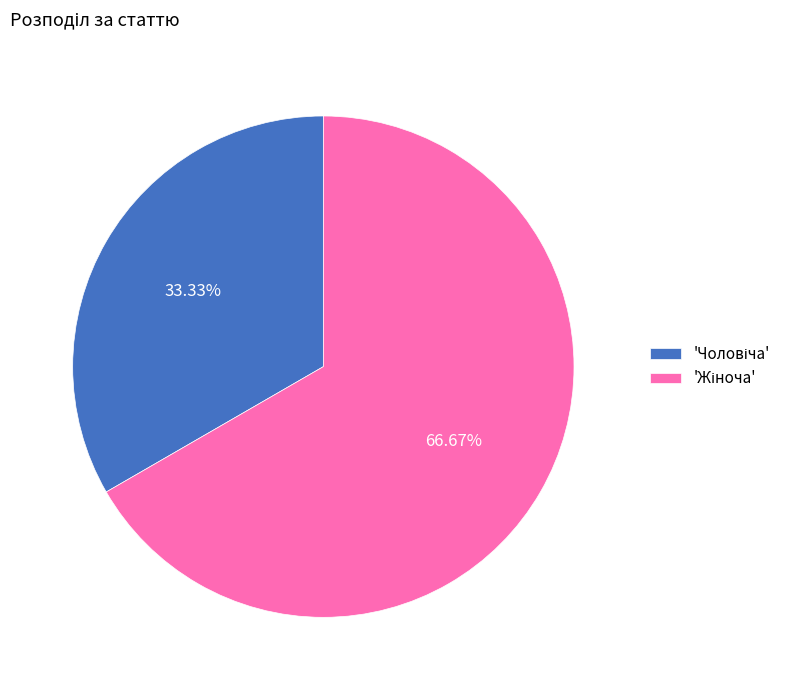

To the nearest percent, what is the difference between the largest and smallest slice percentages?

33%